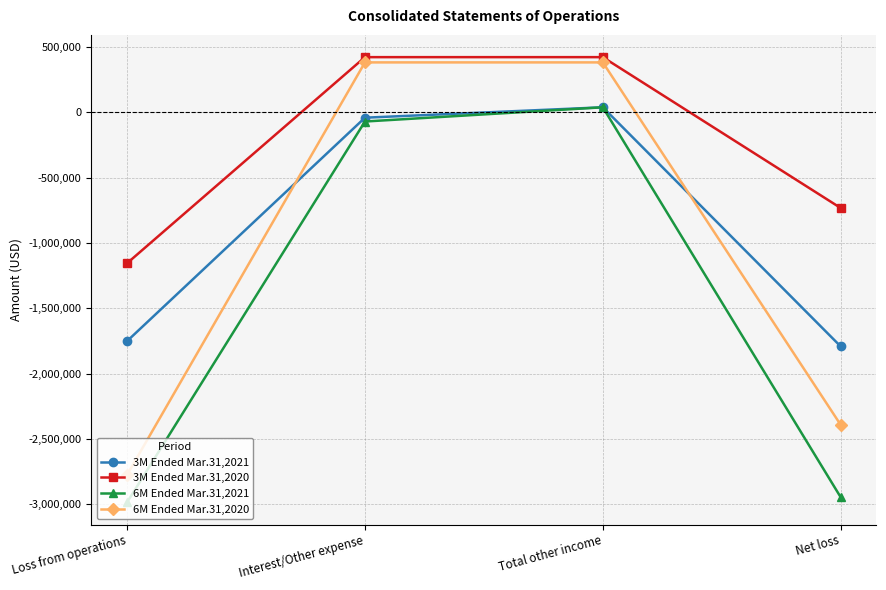

What is the value of the 3M Ended Mar.31,2021 point at the 2nd from the left?

-40750